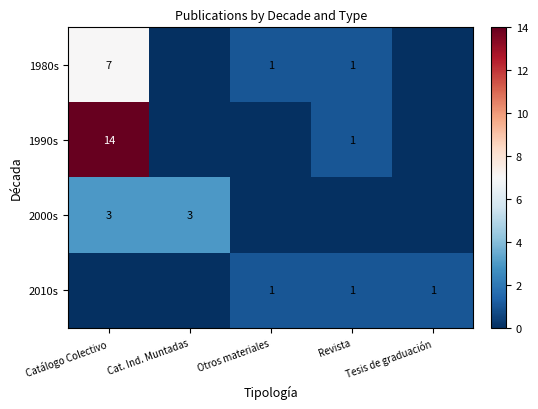

Is it true that 1990s equals 19 at Catálogo Colectivo?

False